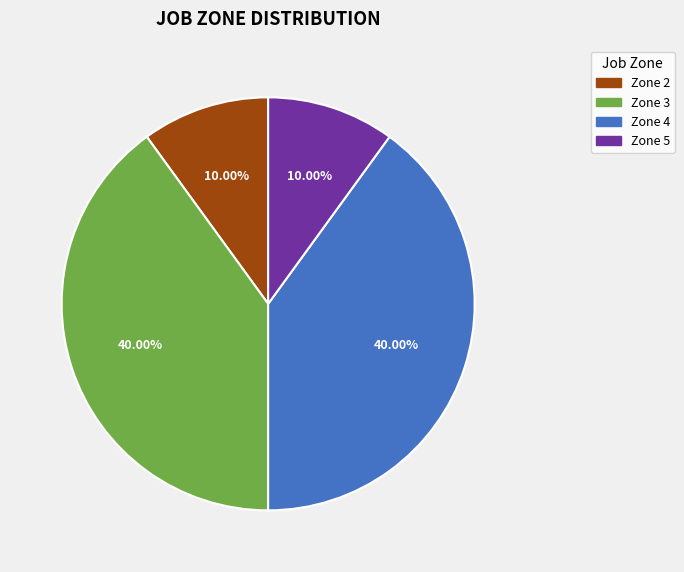

Is there a majority slice in this chart?

No